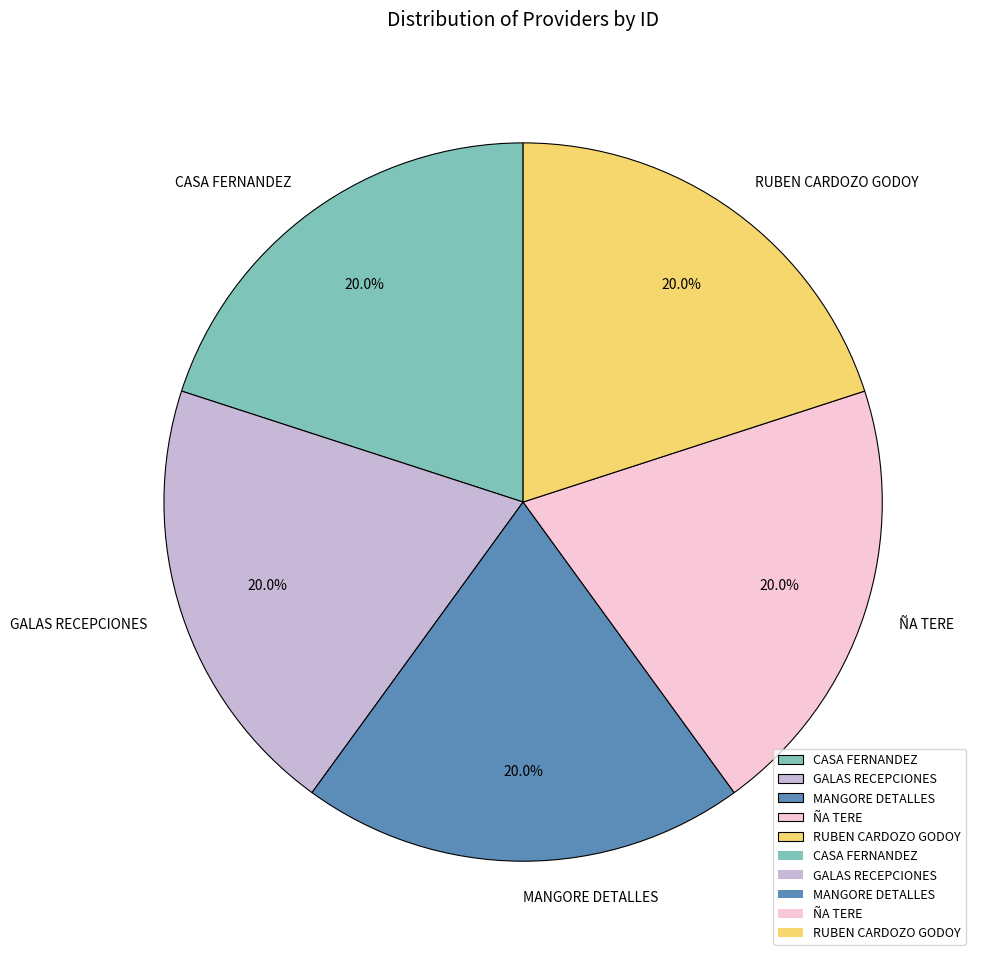

Does any single category account for the majority?

No